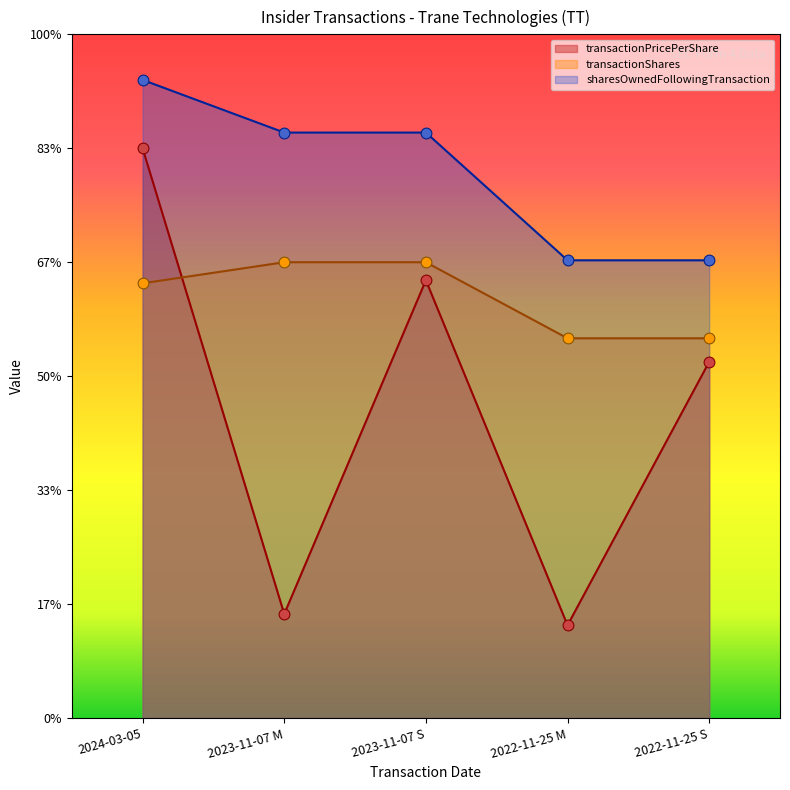

At how many categories does at least one series exceed 142?

5